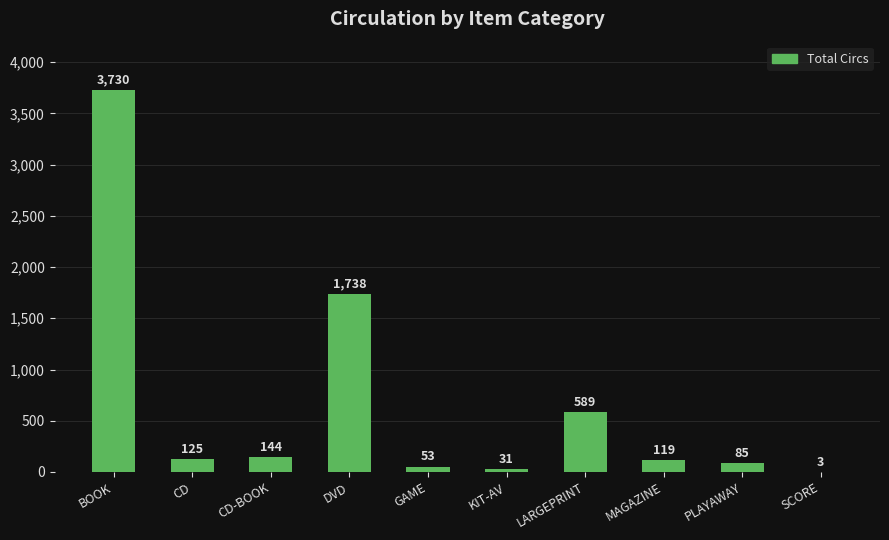

Is it true that the value at GAME is 53?

True